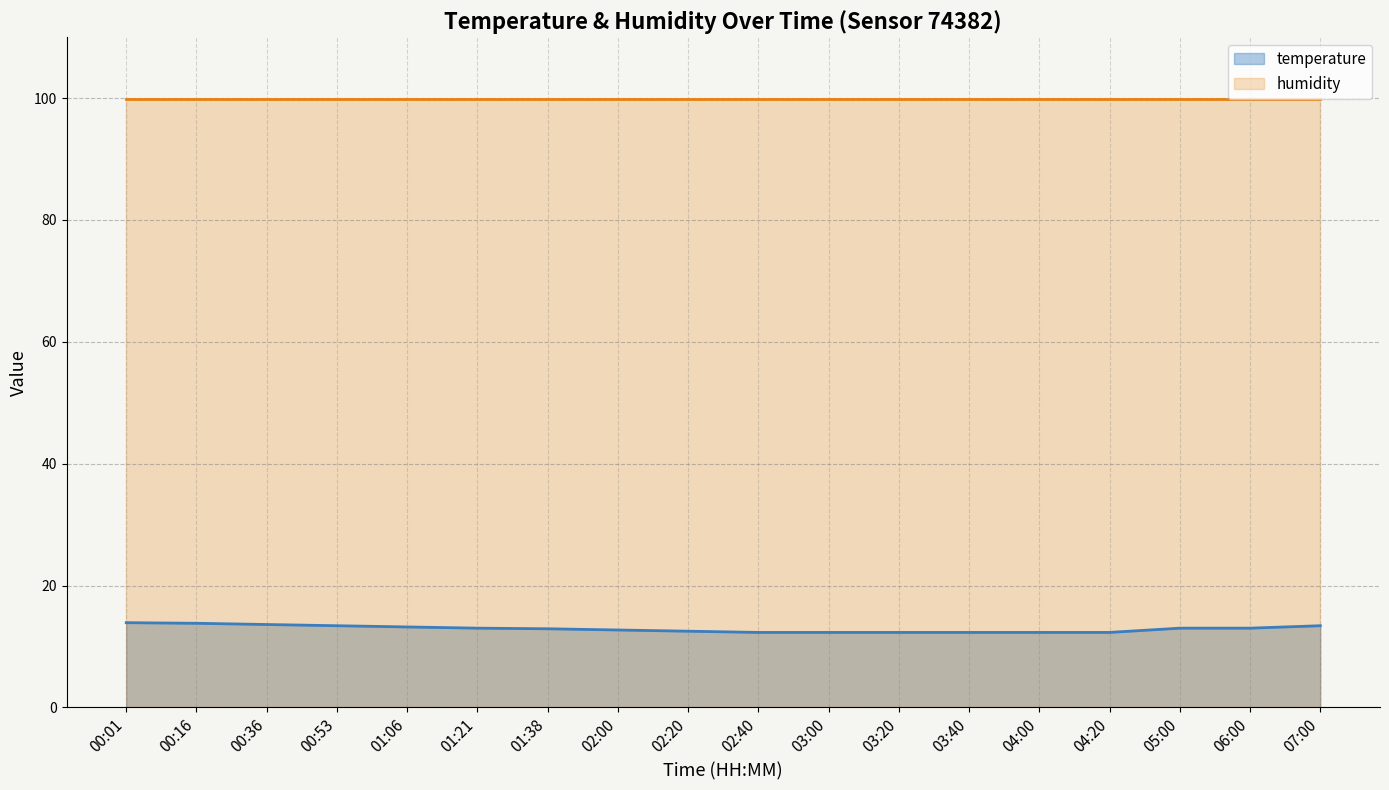

Which has a higher value, 01:38 or 00:01?

00:01